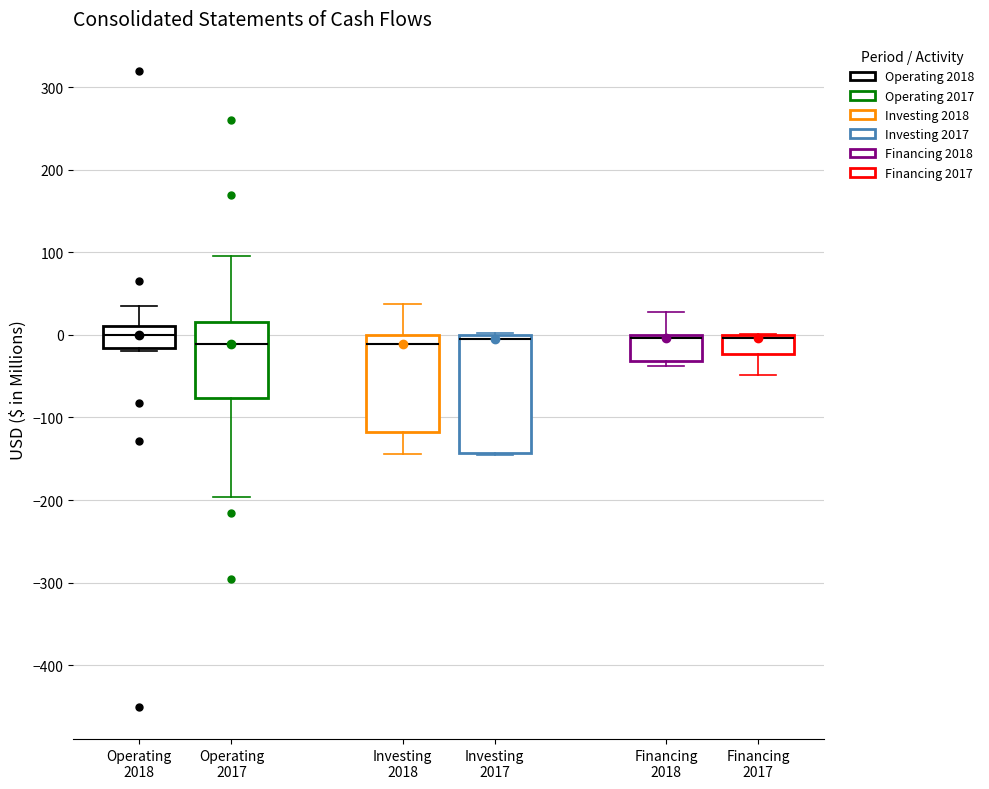

Where does the lower whisker of the box for Investing 2018 end on the y-axis? The values are not printed on the chart, so give them approximately, as read against the axis.

-140